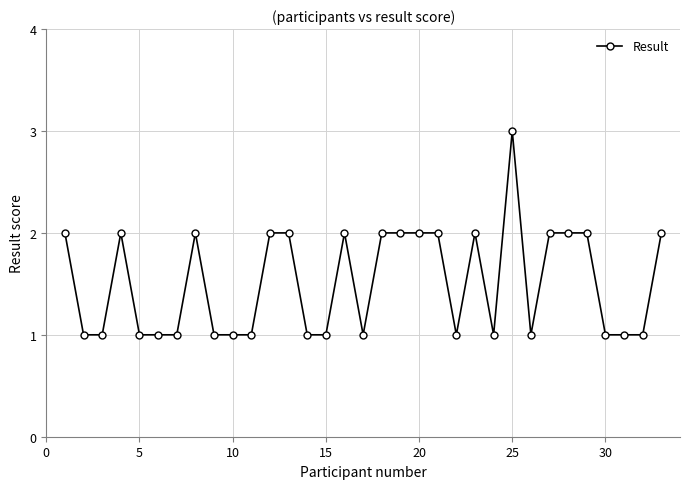

What is the maximum value shown in the chart?

3